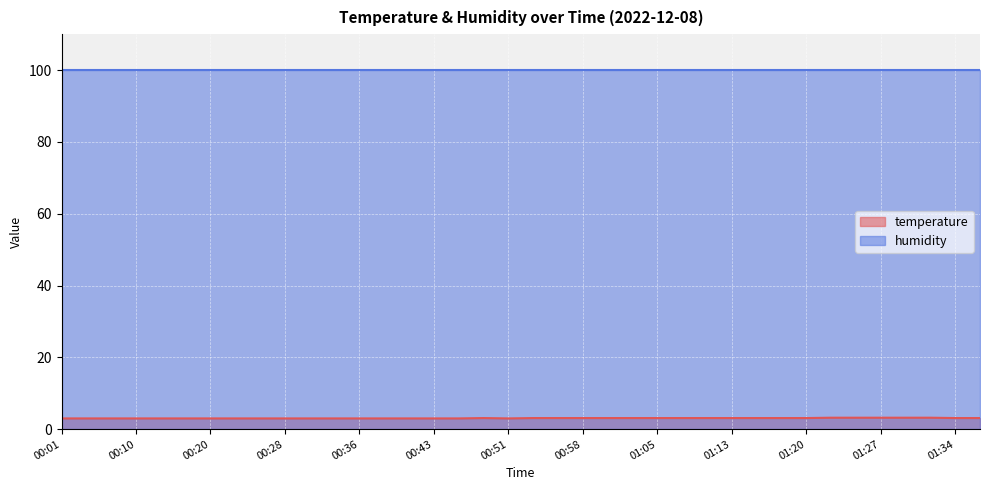

At which category does the data reach its first local peak?

00:48